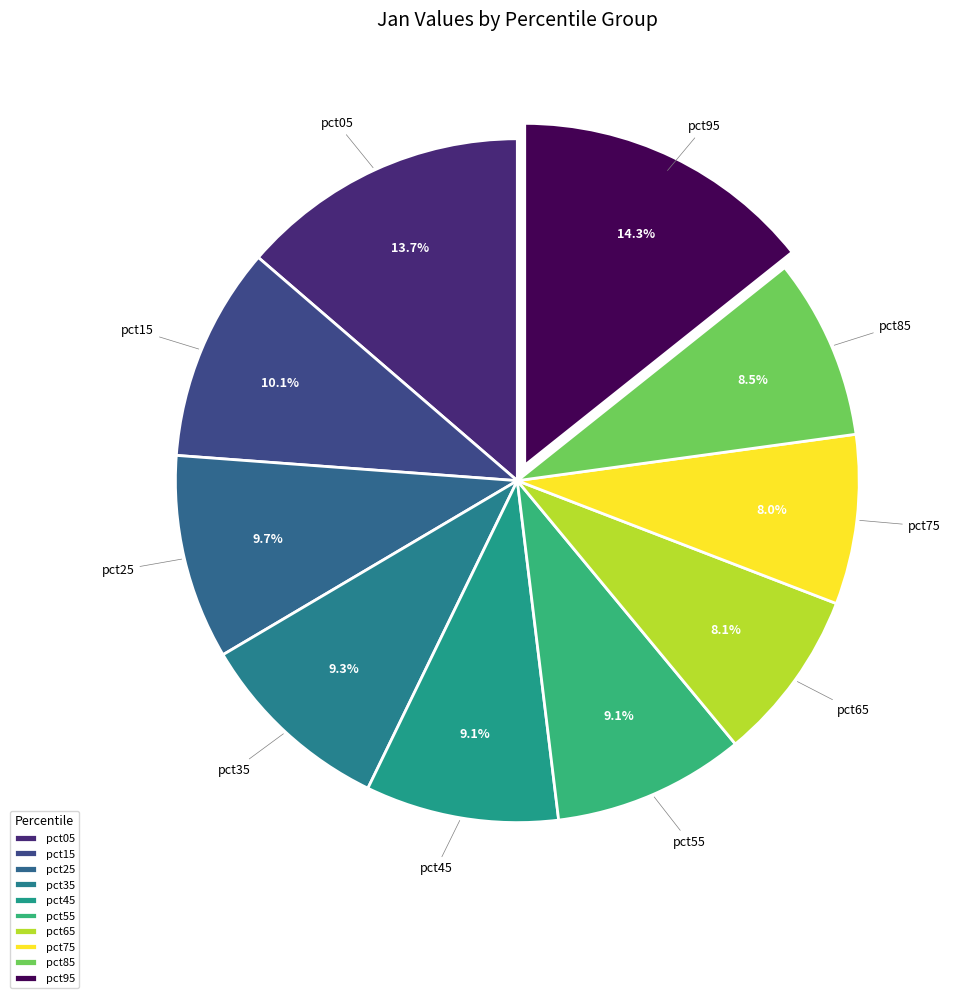

Is the sum of pct55 and pct35 greater than half?

No